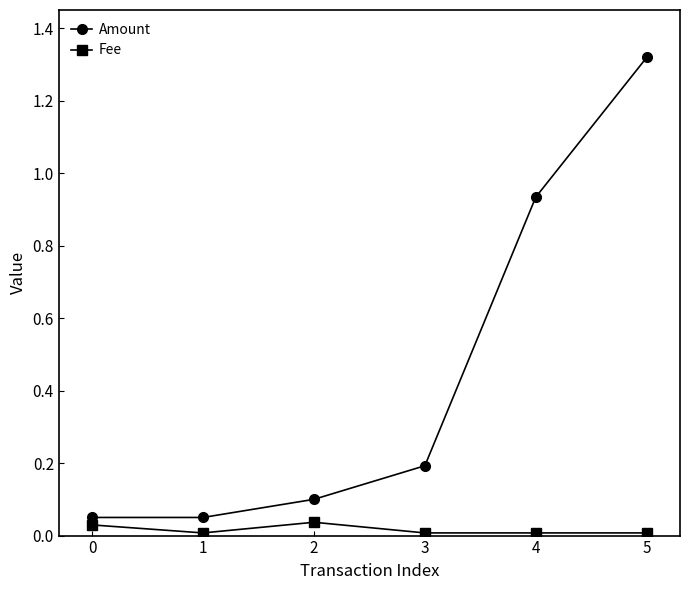

Where is the first local maximum for Fee?

2